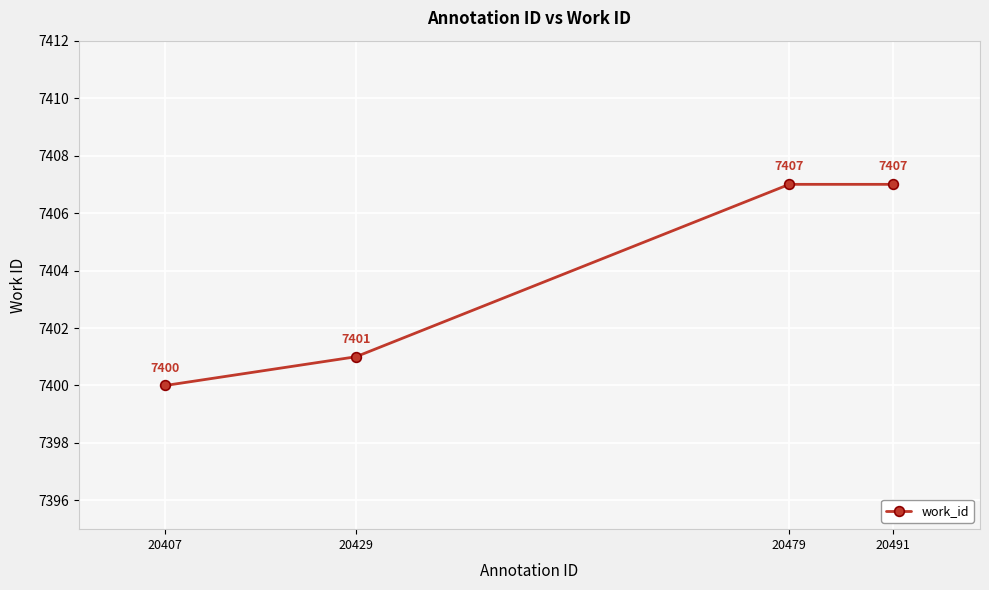

Reading left to right, extract all data points from this chart.

7400	7401	7407	7407